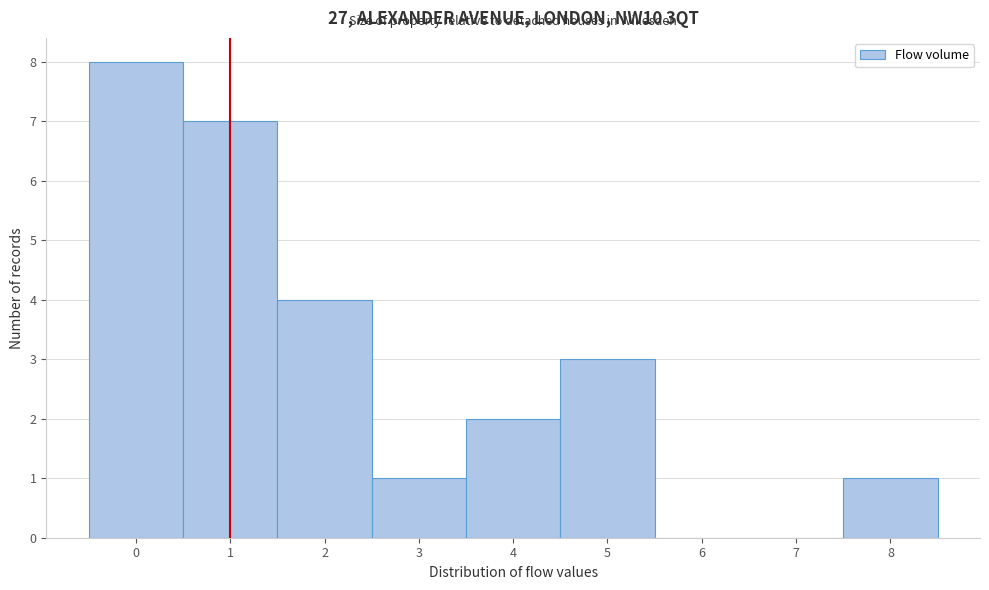

Reading left to right, list every bar in this chart as the range it spans on the x-axis followed by its height. The values are not printed on the chart, so give them approximately, as read against the axis.

-0.5 to 0.5: 8
0.5 to 1.5: 7
1.5 to 2.5: 4
2.5 to 3.5: 1
3.5 to 4.5: 2
4.5 to 5.5: 3
5.5 to 6.5: 0
6.5 to 7.5: 0
7.5 to 8.5: 1